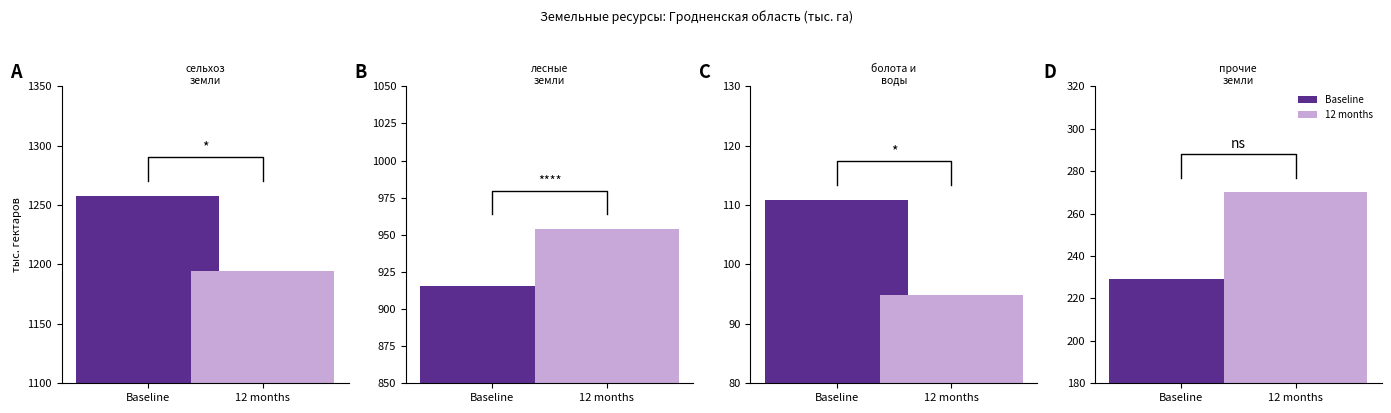

Reading right to left, what are all the values shown in this chart?

Baseline: прочих земель=229.0	земель под болотами=110.9	лесных земель=915.2	сельскохозяйственных земель=1257.6
12 months: прочих земель=270.0	земель под болотами=94.9	лесных земель=953.8	сельскохозяйственных земель=1194.5